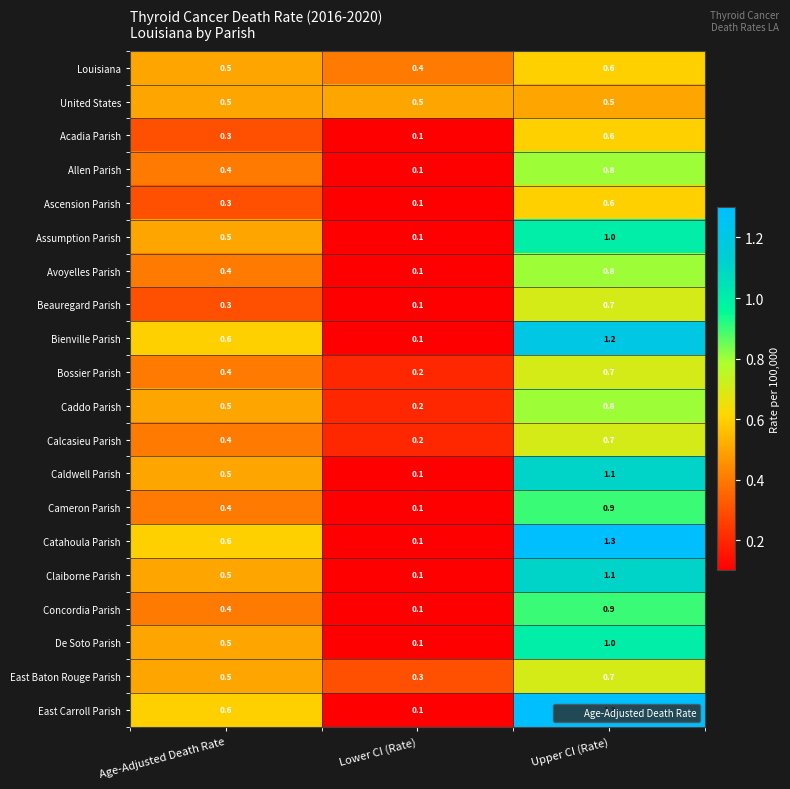

The Beauregard Parish series shows 0.3 at Age-Adjusted Death Rate. True or false?

True